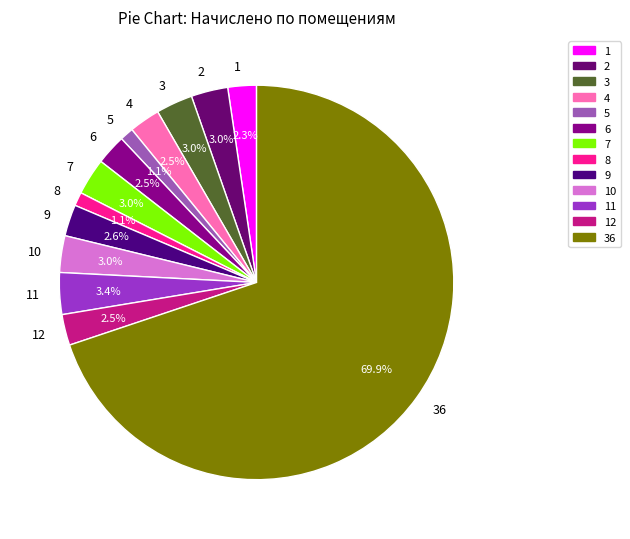

Is 5 the majority of the pie?

No